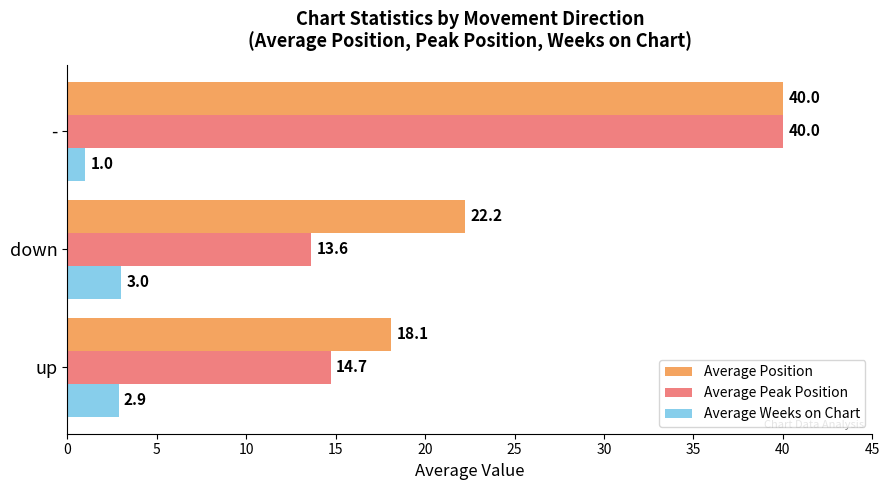

Rank the series by their average value, from highest to lowest.

Average Position, Average Peak Position, Average Weeks on Chart